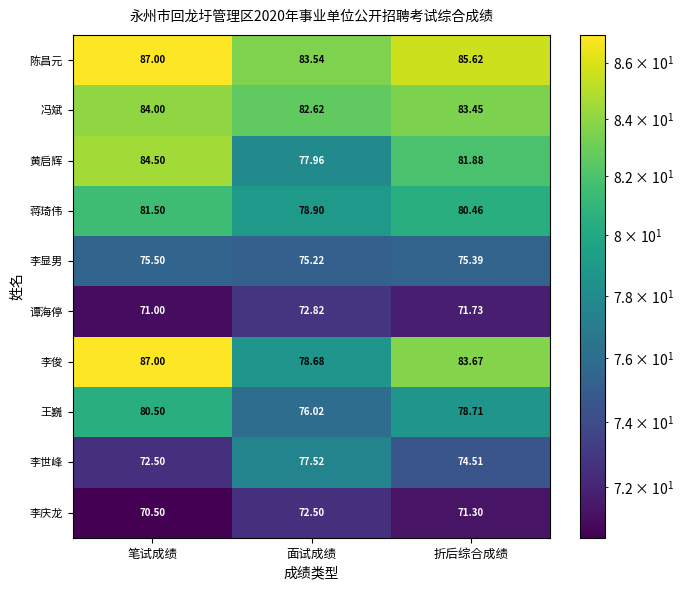

What is the total value across all series at 笔试成绩?

794.0